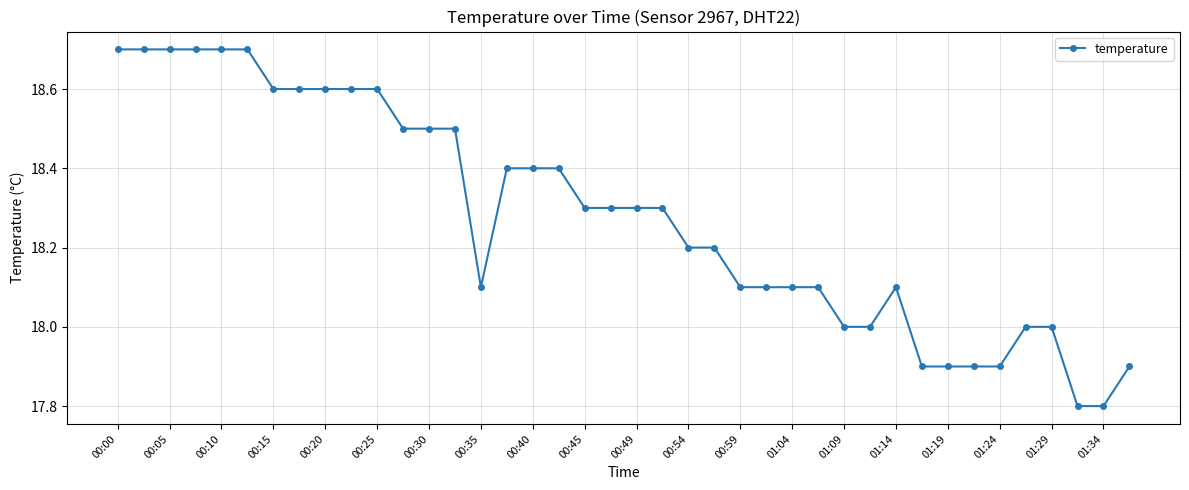

What is the value of the 3rd point from the left?

18.7